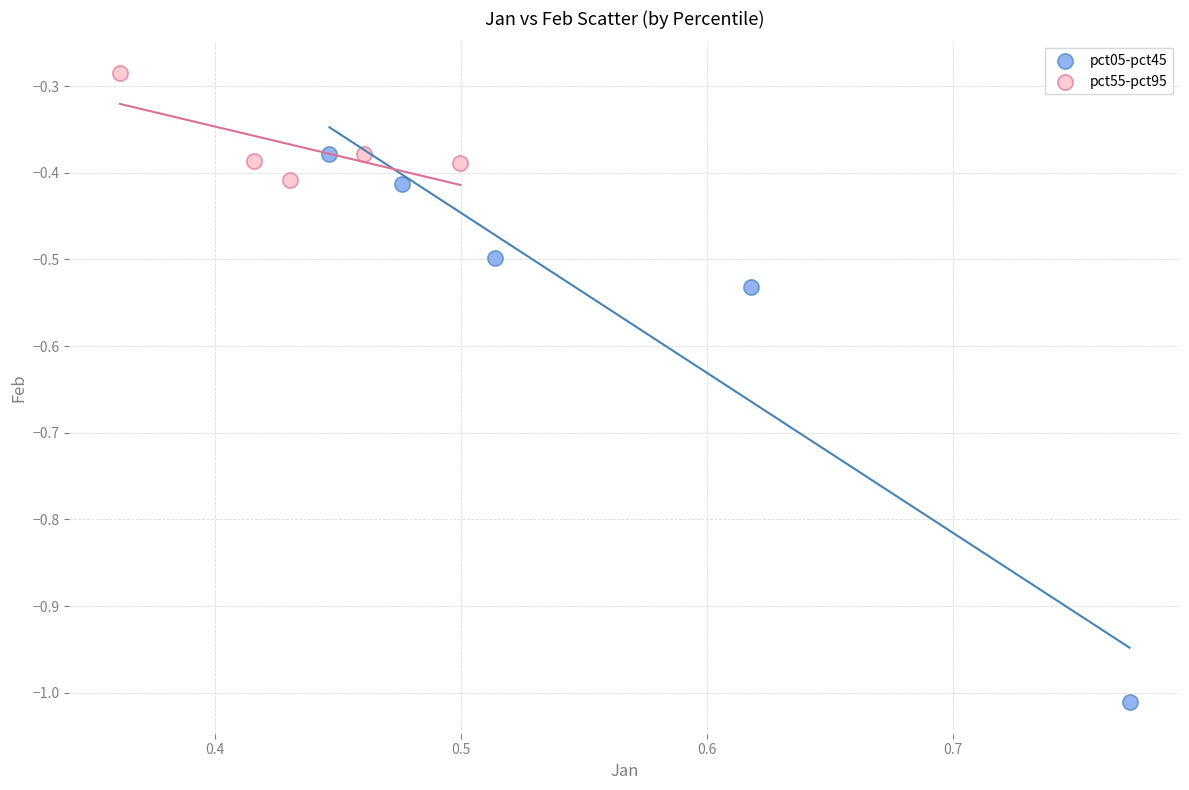

Which series reaches the maximum Y coordinate?

pct55-pct95